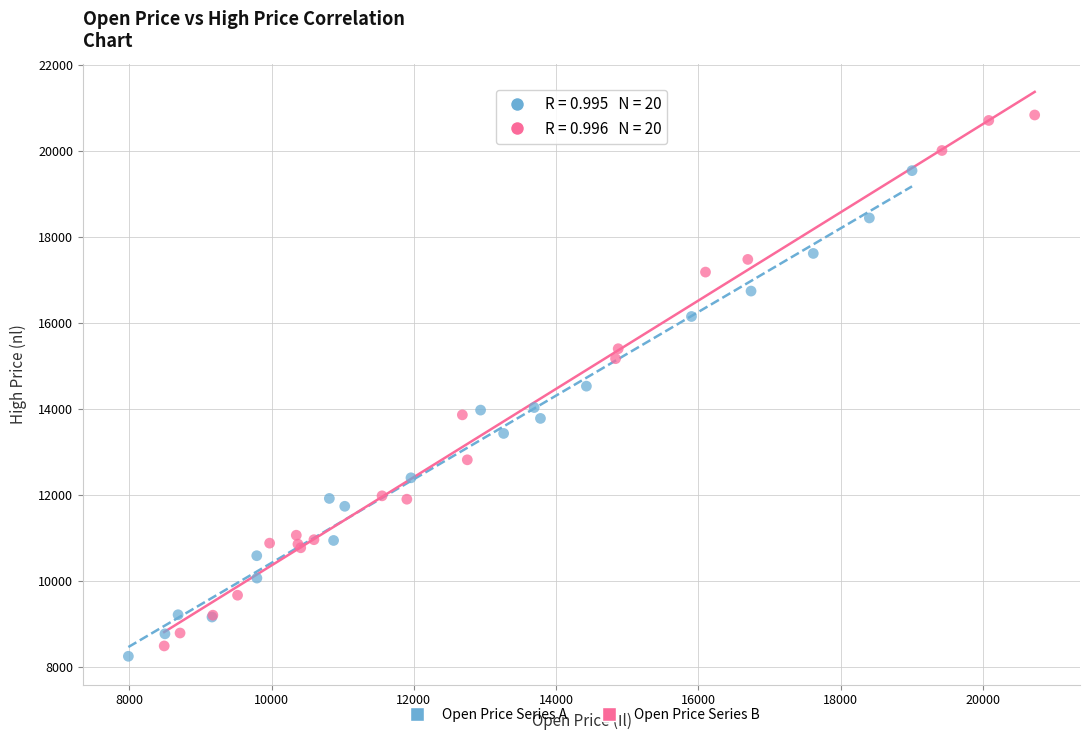

Which series contains the lowest Y value?

Open Price Series A